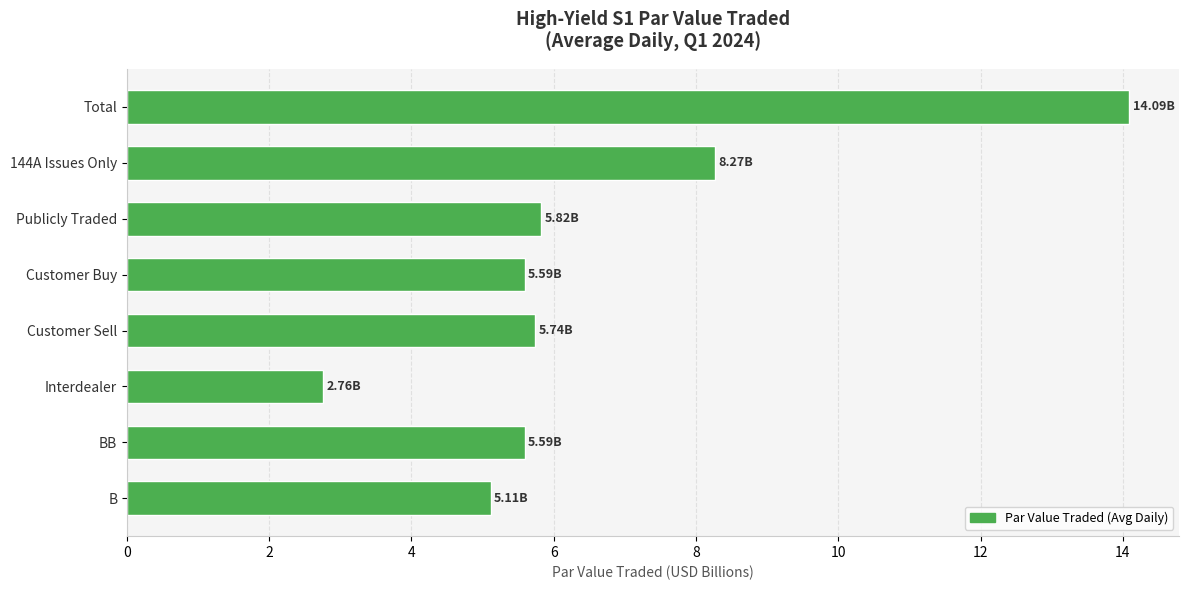

Are the bars grouped side by side (vs. stacked)?

No